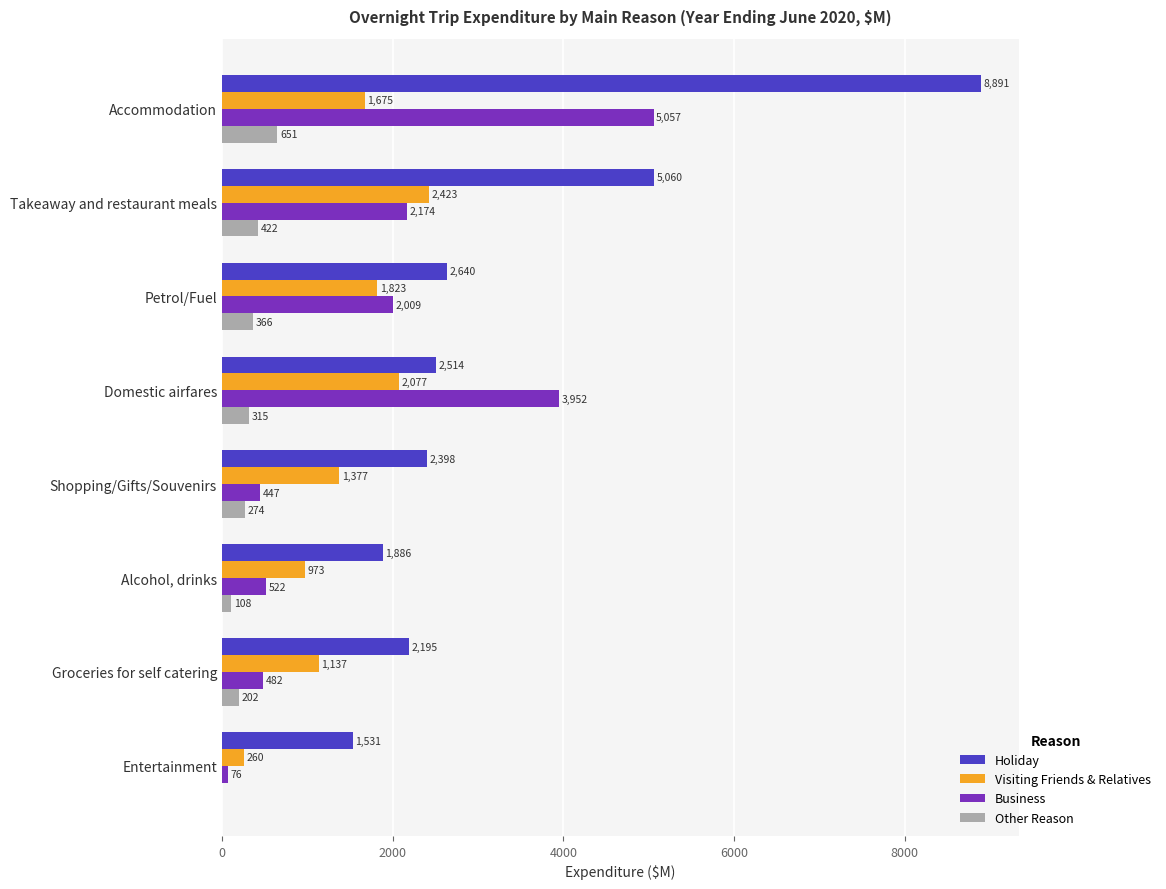

What is the sum of all Holiday values?

27113.3